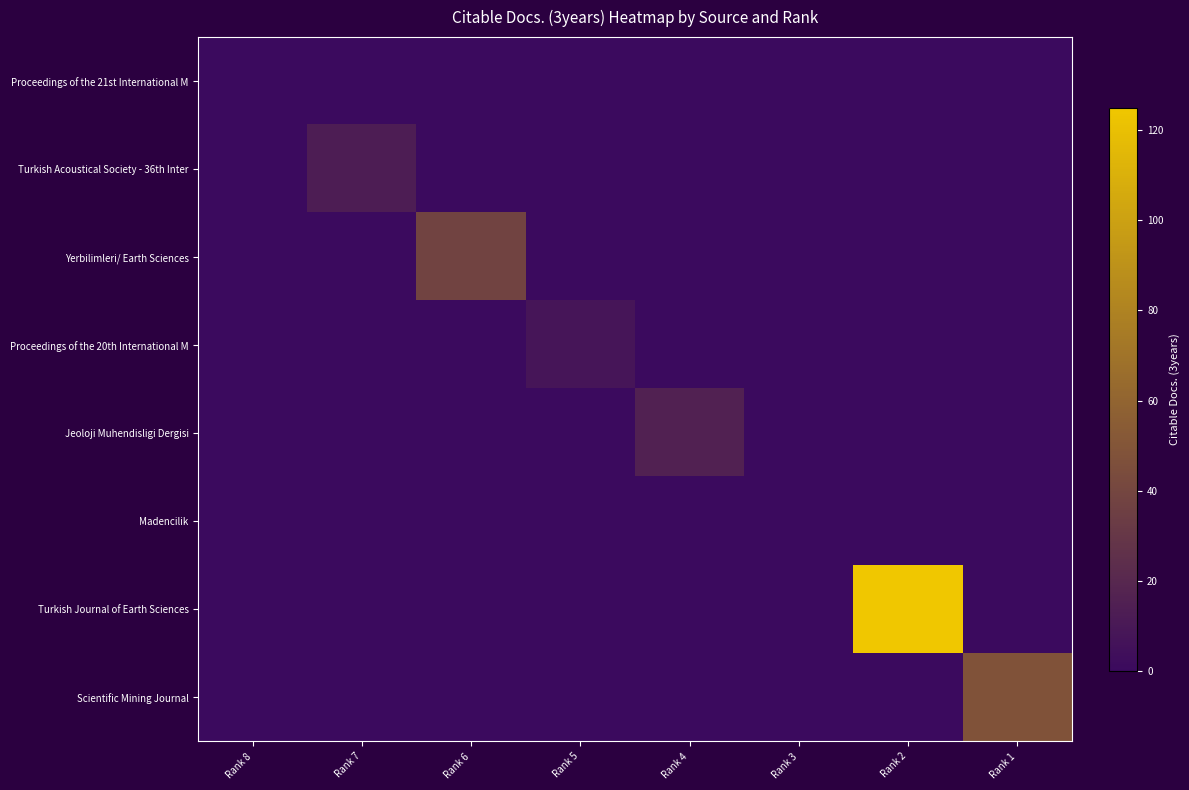

Reading left to right, transcribe all the data shown in this chart.

Proceedings of the 21st International M: Rank 8=0	Rank 7=0	Rank 6=0	Rank 5=0	Rank 4=0	Rank 3=0	Rank 2=0	Rank 1=0
Turkish Acoustical Society - 36th Inter: Rank 8=0	Rank 7=13	Rank 6=0	Rank 5=0	Rank 4=0	Rank 3=0	Rank 2=0	Rank 1=0
Yerbilimleri/ Earth Sciences: Rank 8=0	Rank 7=0	Rank 6=38	Rank 5=0	Rank 4=0	Rank 3=0	Rank 2=0	Rank 1=0
Proceedings of the 20th International M: Rank 8=0	Rank 7=0	Rank 6=0	Rank 5=8	Rank 4=0	Rank 3=0	Rank 2=0	Rank 1=0
Jeoloji Muhendisligi Dergisi: Rank 8=0	Rank 7=0	Rank 6=0	Rank 5=0	Rank 4=16	Rank 3=0	Rank 2=0	Rank 1=0
Madencilik: Rank 8=0	Rank 7=0	Rank 6=0	Rank 5=0	Rank 4=0	Rank 3=0	Rank 2=0	Rank 1=0
Turkish Journal of Earth Sciences: Rank 8=0	Rank 7=0	Rank 6=0	Rank 5=0	Rank 4=0	Rank 3=0	Rank 2=125	Rank 1=0
Scientific Mining Journal: Rank 8=0	Rank 7=0	Rank 6=0	Rank 5=0	Rank 4=0	Rank 3=0	Rank 2=0	Rank 1=48